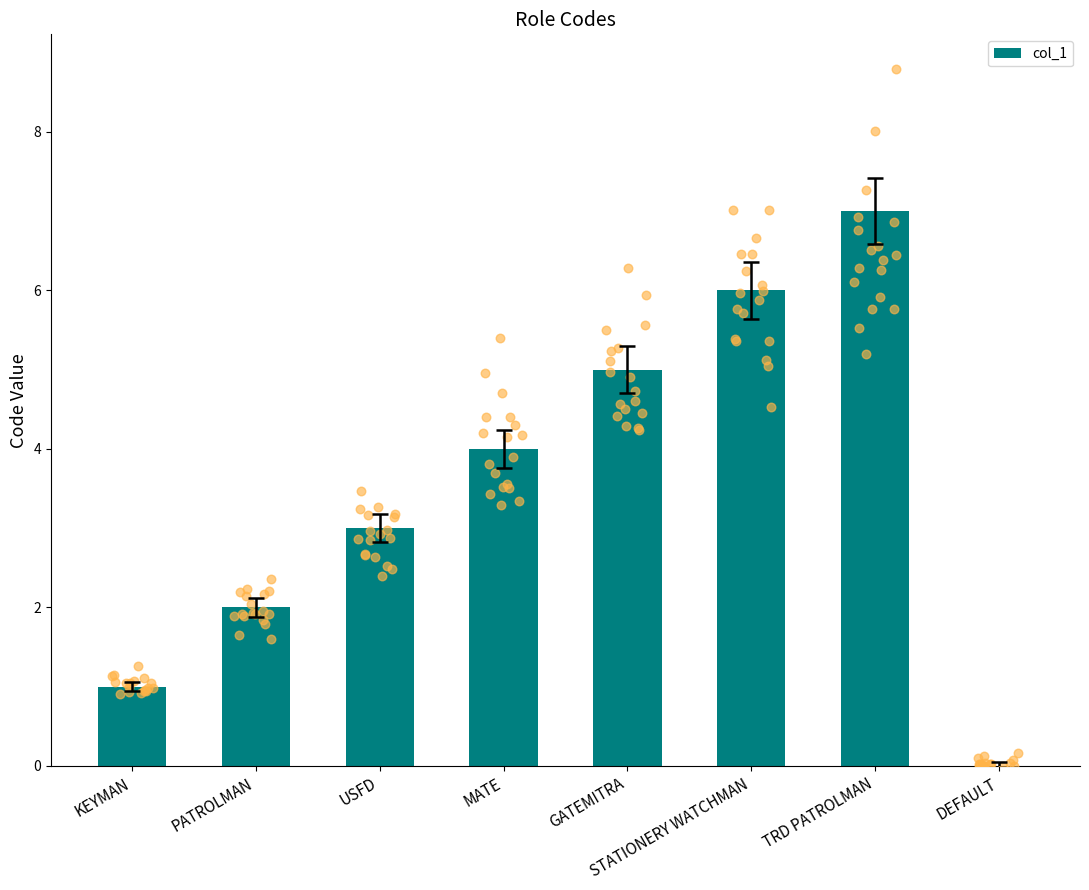

Between STATIONERY WATCHMAN and DEFAULT, which is larger?

STATIONERY WATCHMAN